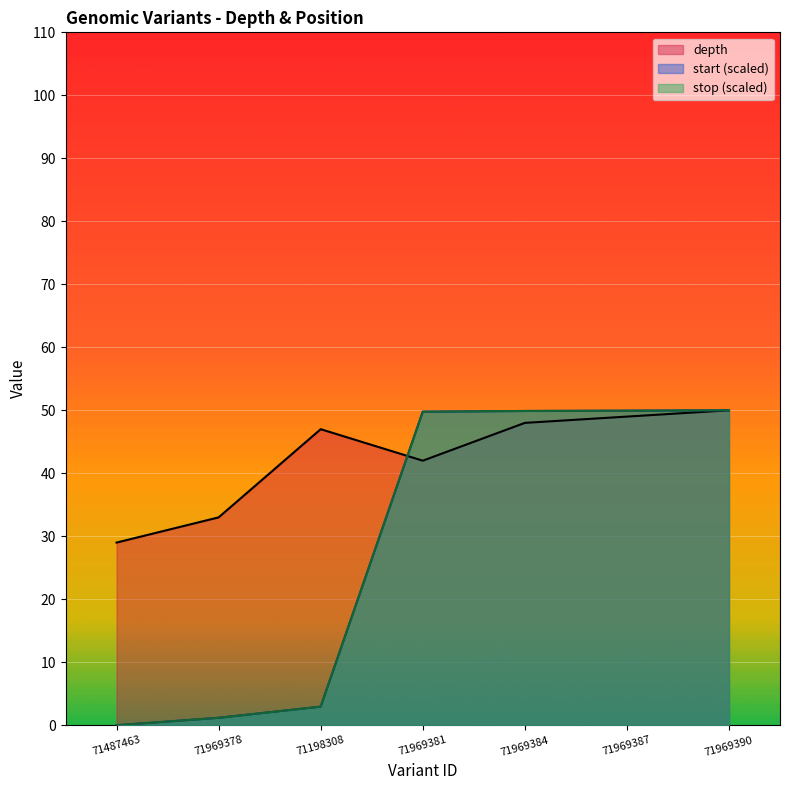

How many data points in stop are above 49?

4